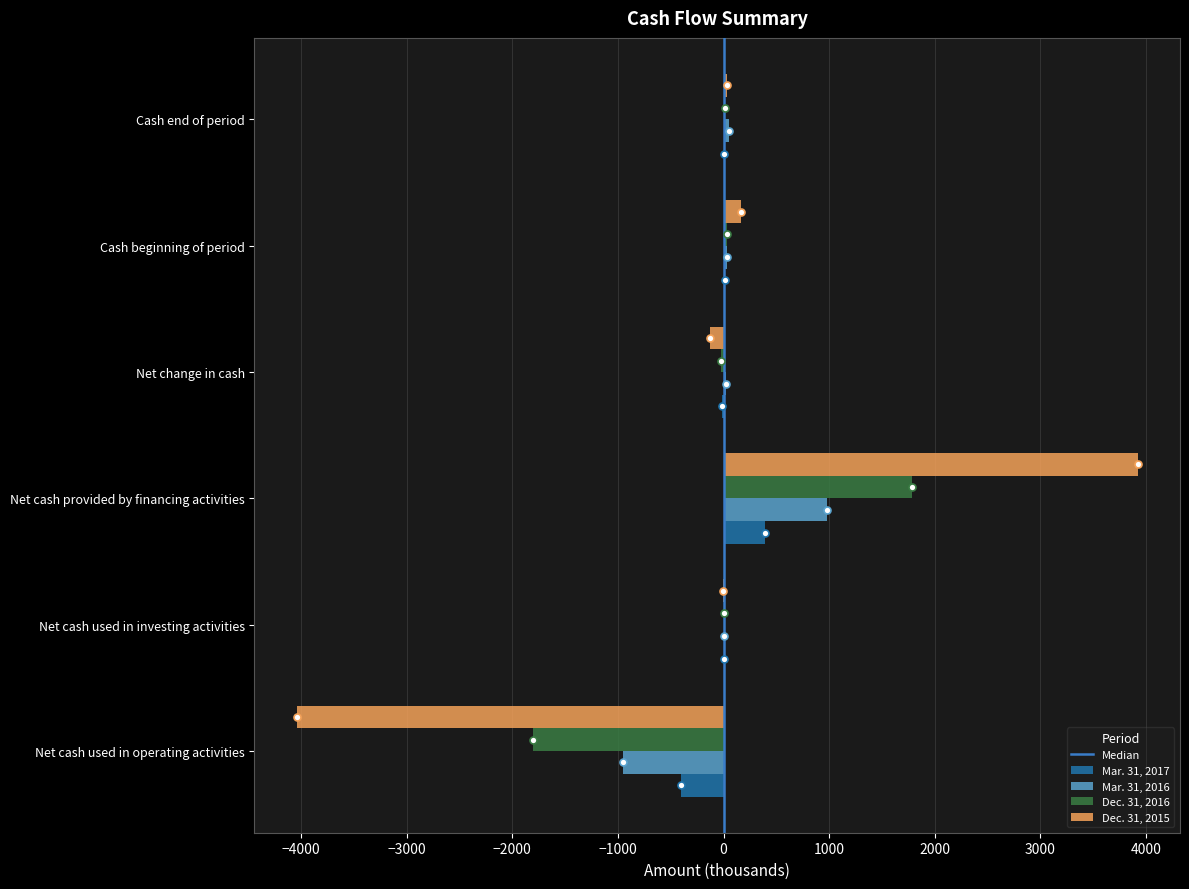

What is the approximate value of Mar. 31, 2016 at Cash beginning of period?

35